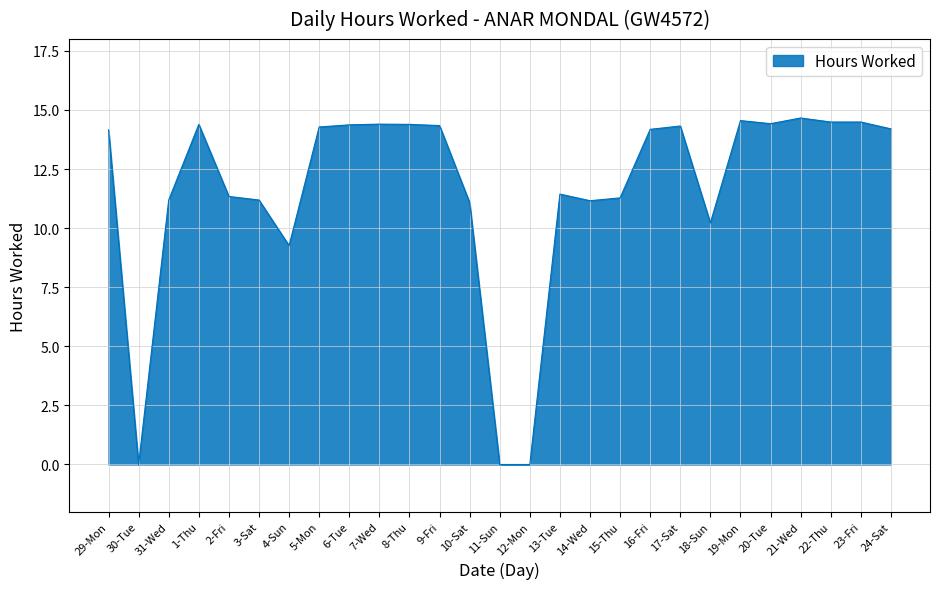

What position from the left is 12-Mon?

15